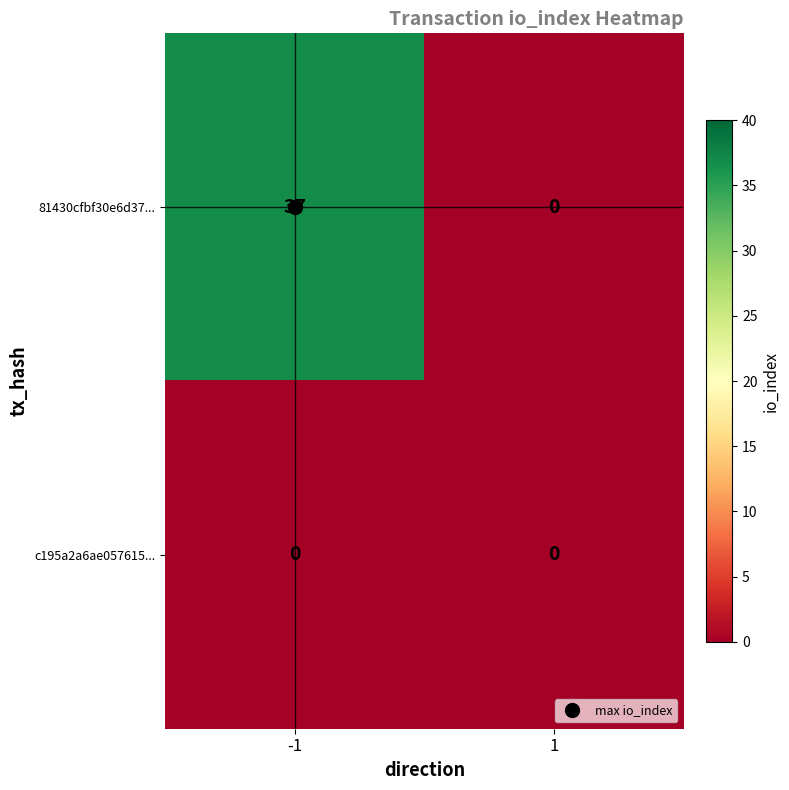

The value of c195a2a6ae057615... at -1 is 0. True or false?

True